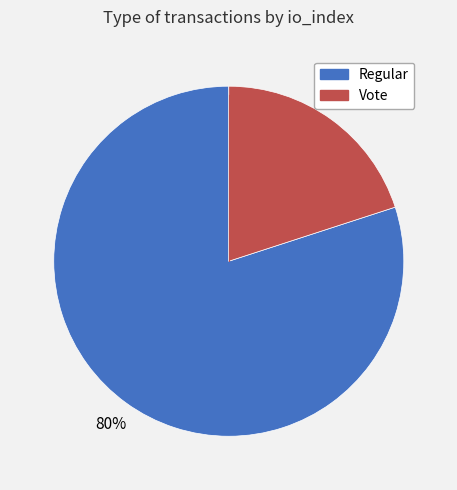

To the nearest percent, what is the average slice percentage?

50%